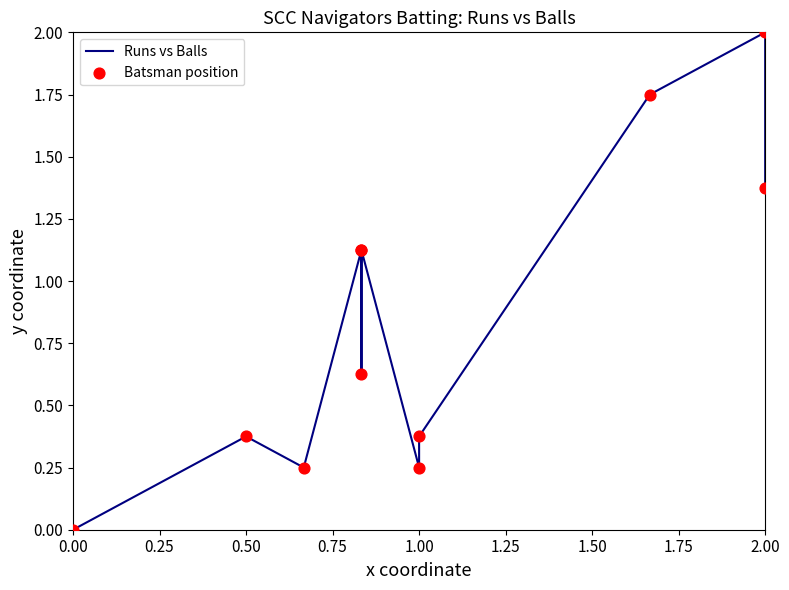

Which series contains the highest Y value?

Runs vs Balls